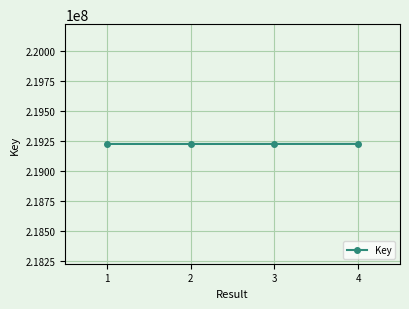

The value at 3 is 219226777. True or false?

True